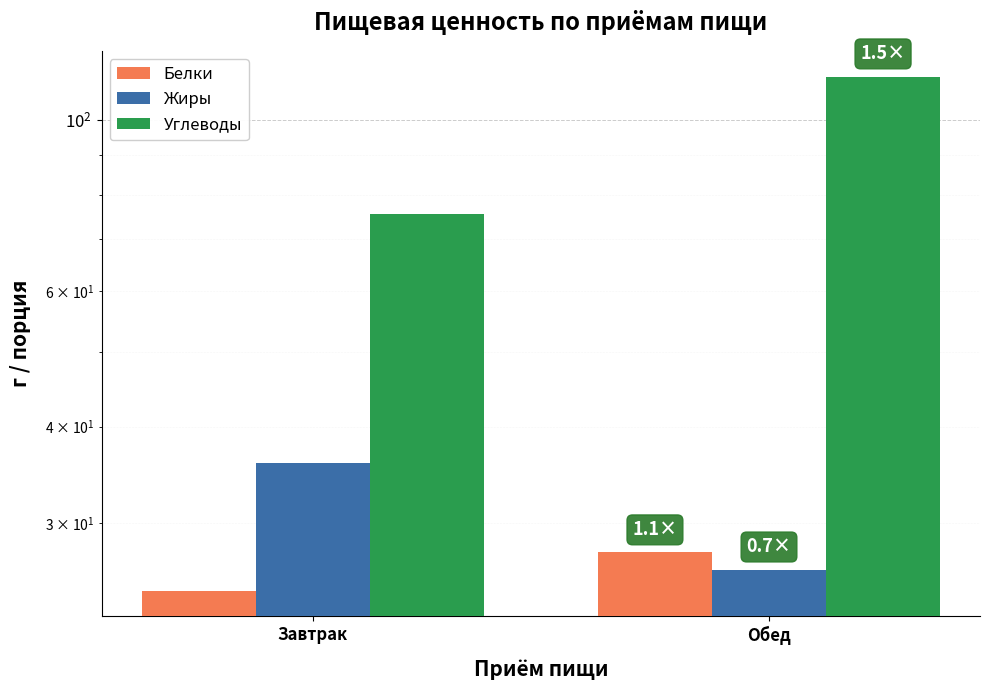

How many distinct data groups are displayed?

3